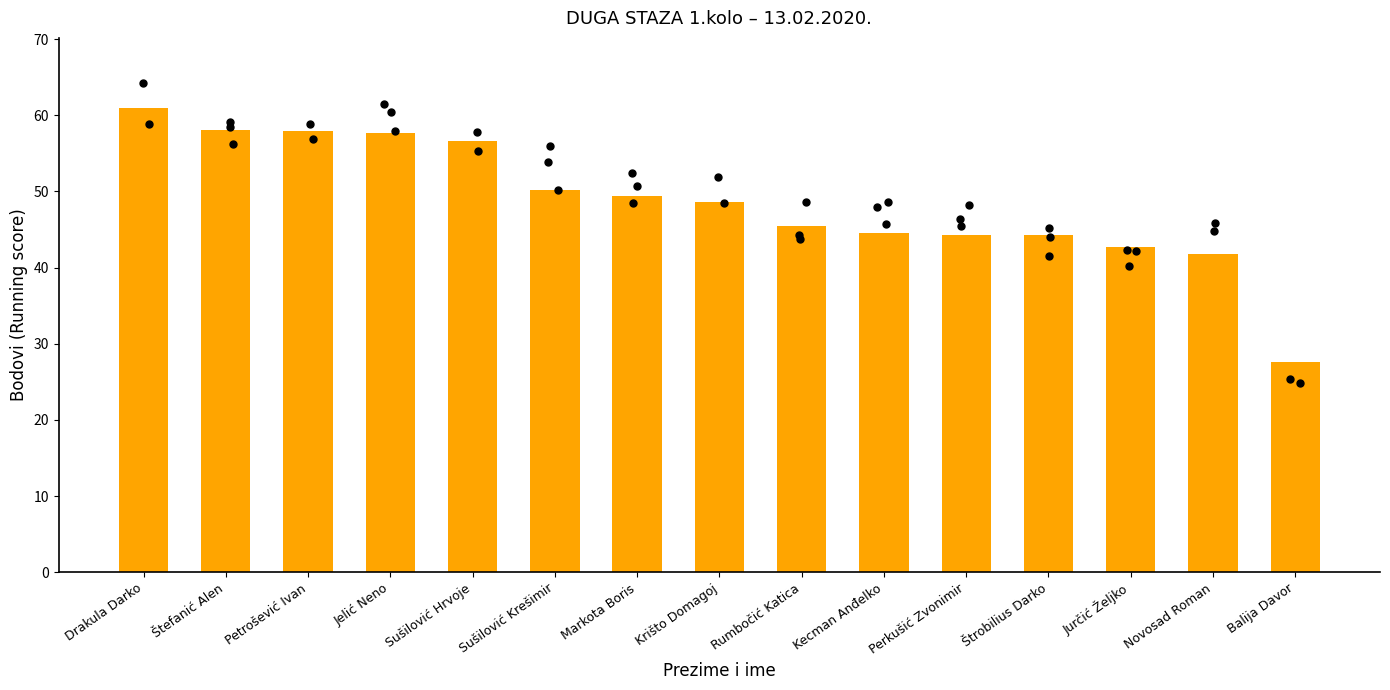

Approximately how many times larger is the value at Sušilović Krešimir compared to Markota Boris?

1.0